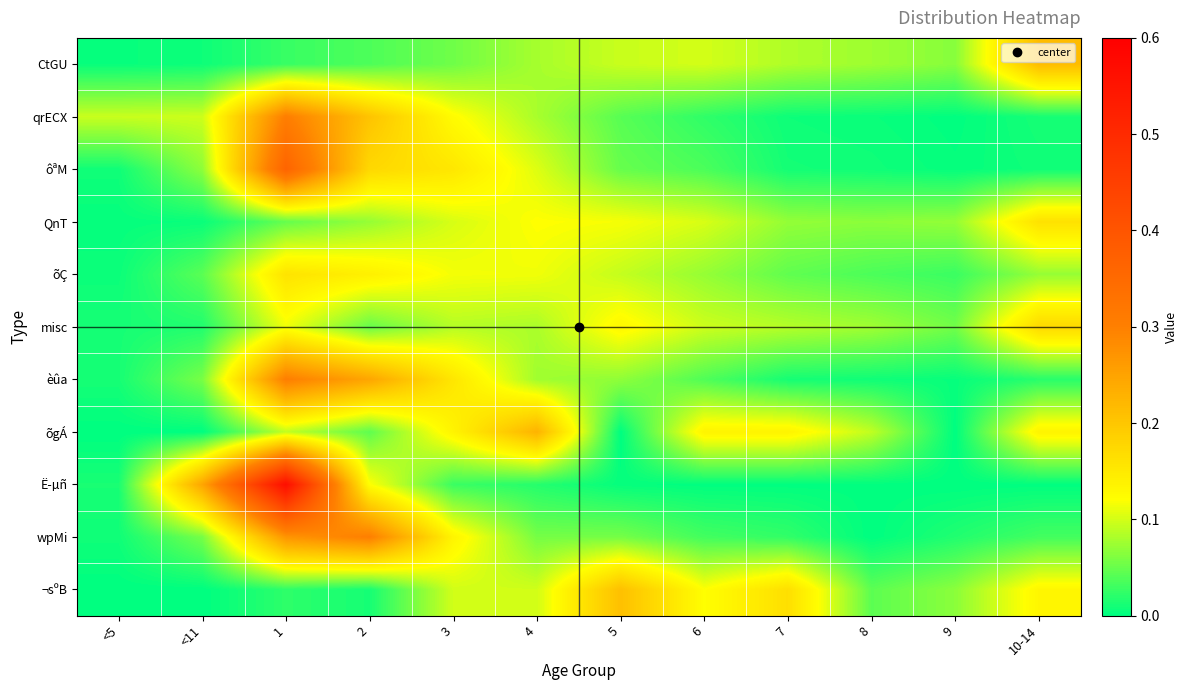

What is the spread (max minus min) of values at 10-14?

0.2